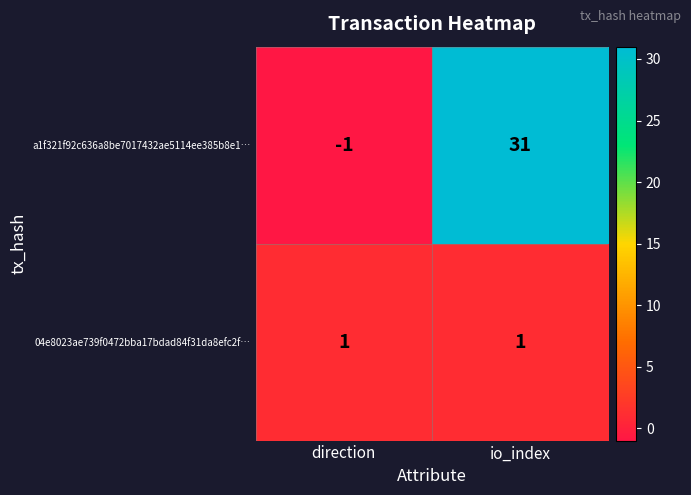

Reading left to right, list all the values displayed in this chart.

a1f321f92c636a8be7017432ae5114ee385b8e1…: direction=-1	io_index=31
04e8023ae739f0472bba17bdad84f31da8efc2f…: direction=1	io_index=1